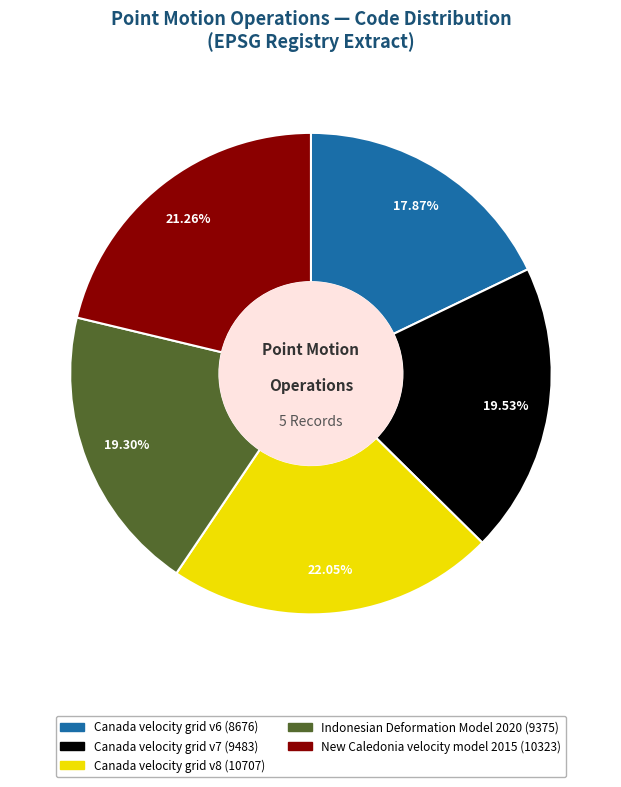

What is the ratio of the value at Indonesian Deformation Model 2020 to the value at New Caledonia velocity model 2015?

0.9